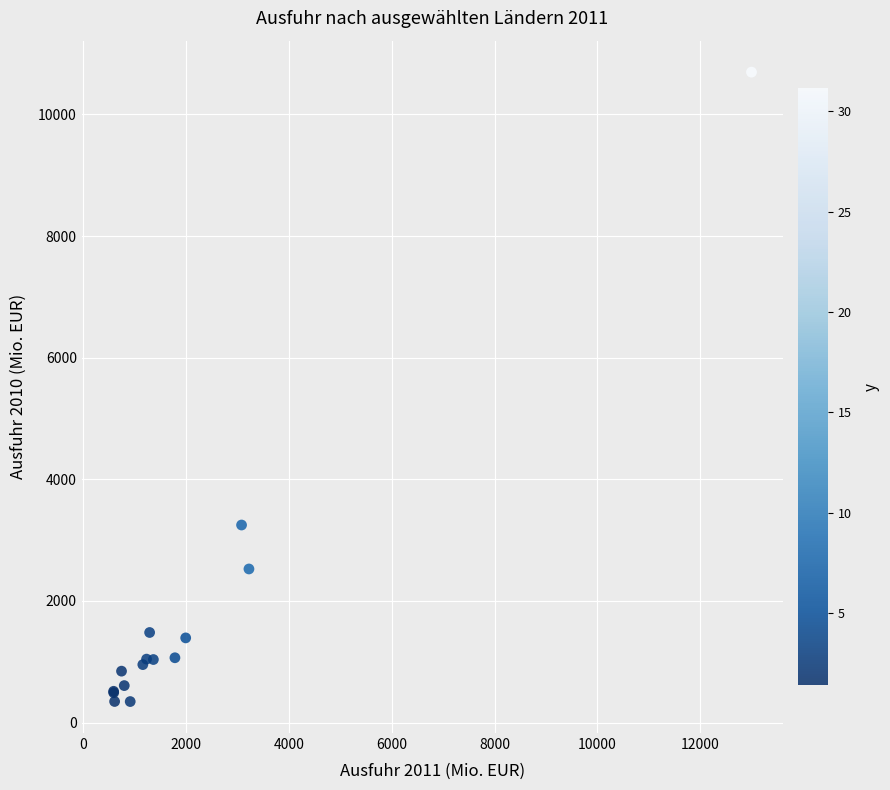

What Y value in the scatter plot is closest to 5520?

3248.7